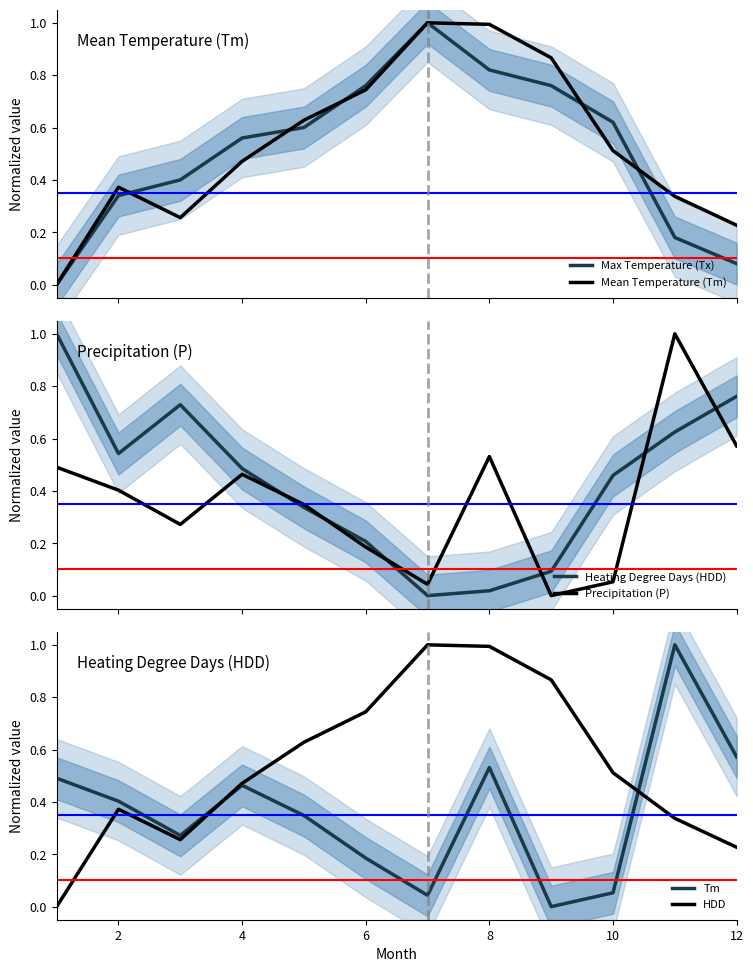

What is the maximum value for Mean Temperature (Tm)?

1.0